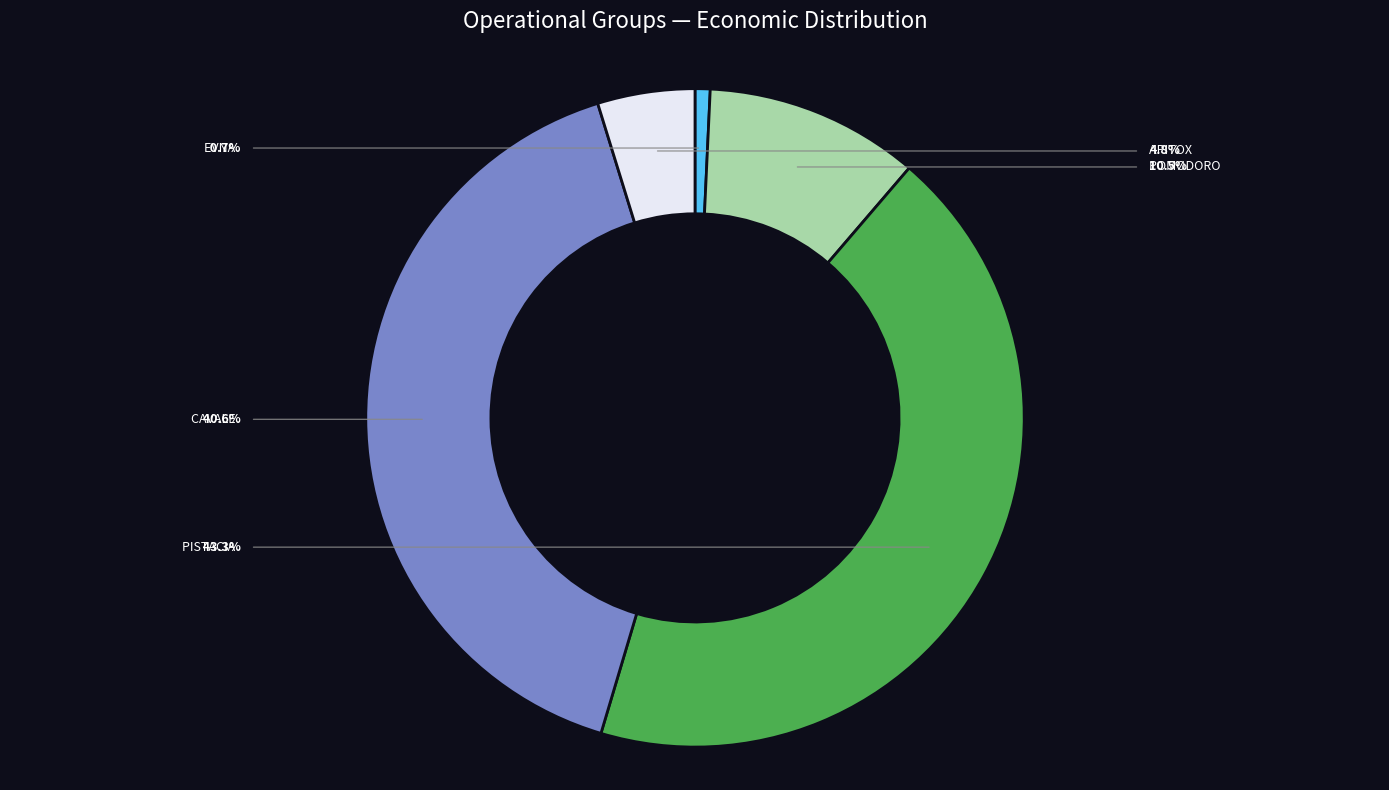

Is there any slice that represents more than half of the pie?

No